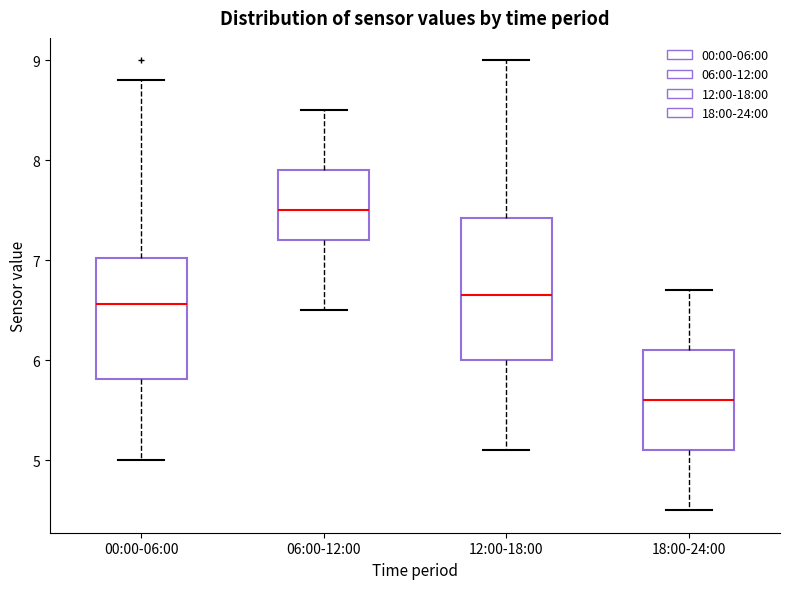

Which box is the tallest, from its lower edge to its upper edge?

12:00-18:00